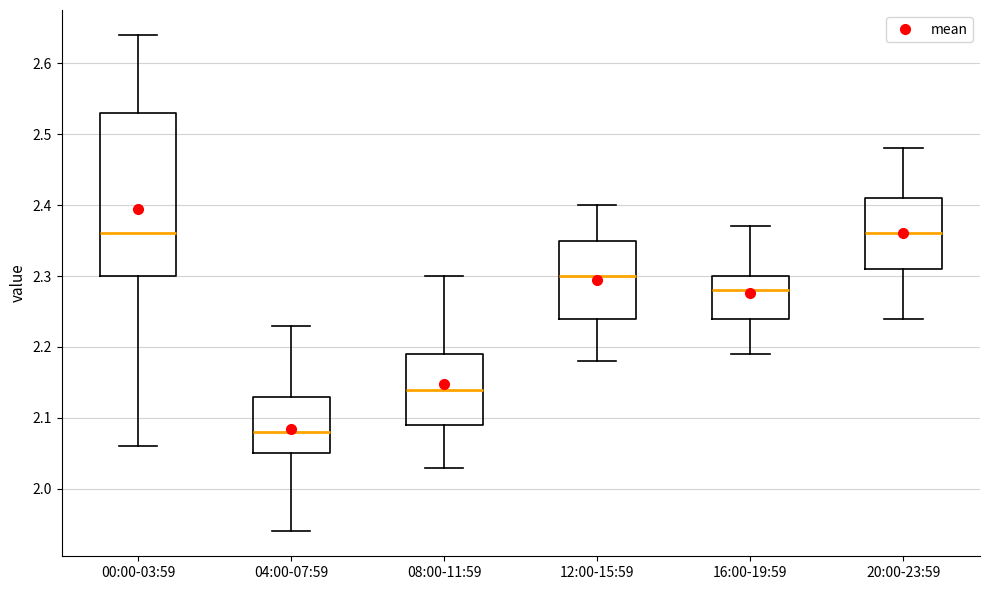

Reading left to right, transcribe this box plot: for each box, give where its median line is, the range the box spans, and where its two whiskers end, as read against the y-axis. The values are not printed on the chart, so give them approximately, as read against the axis.

00:00-03:59: median 2.36, box 2.30 to 2.53, whiskers 2.06 to 2.64
04:00-07:59: median 2.08, box 2.05 to 2.13, whiskers 1.94 to 2.23
08:00-11:59: median 2.14, box 2.09 to 2.19, whiskers 2.03 to 2.30
12:00-15:59: median 2.30, box 2.24 to 2.35, whiskers 2.18 to 2.40
16:00-19:59: median 2.28, box 2.24 to 2.30, whiskers 2.19 to 2.37
20:00-23:59: median 2.36, box 2.31 to 2.41, whiskers 2.24 to 2.48